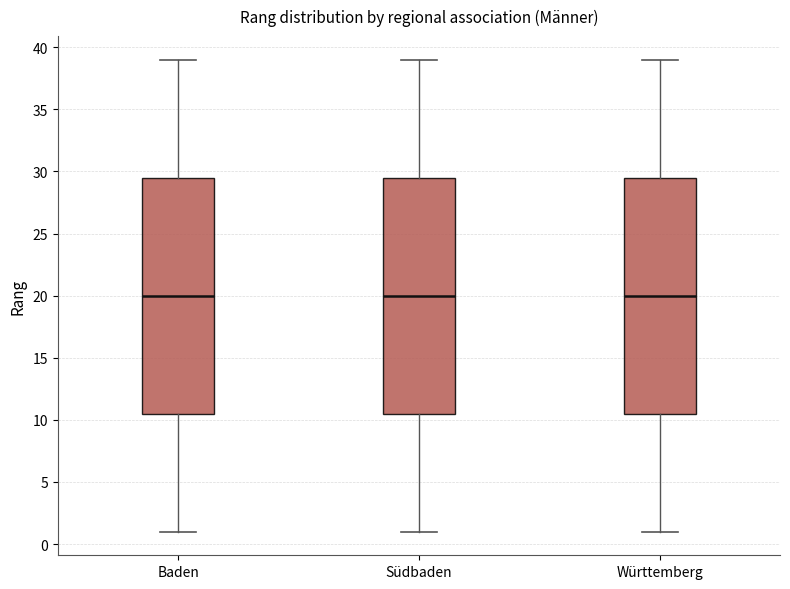

Reading left to right, read every box against the y-axis: the position of its median line, the range the box covers, and the ends of its whiskers. The values are not printed on the chart, so give them approximately, as read against the axis.

Baden: median 20.0, box 10.5 to 29.5, whiskers 1.0 to 39.0
Südbaden: median 20.0, box 10.5 to 29.5, whiskers 1.0 to 39.0
Württemberg: median 20.0, box 10.5 to 29.5, whiskers 1.0 to 39.0